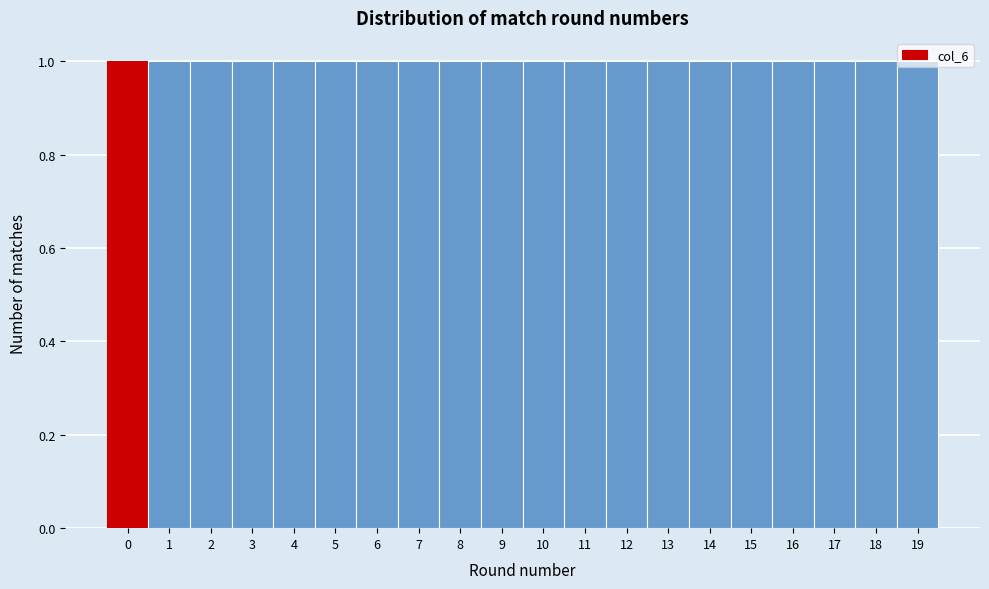

Reading left to right, list every bar in this chart as the range it spans on the x-axis followed by its height. The values are not printed on the chart, so give them approximately, as read against the axis.

-0.5 to 0.5: 1
0.5 to 1.5: 1
1.5 to 2.5: 1
2.5 to 3.5: 1
3.5 to 4.5: 1
4.5 to 5.5: 1
5.5 to 6.5: 1
6.5 to 7.5: 1
7.5 to 8.5: 1
8.5 to 9.5: 1
9.5 to 10.5: 1
10.5 to 11.5: 1
11.5 to 12.5: 1
12.5 to 13.5: 1
13.5 to 14.5: 1
14.5 to 15.5: 1
15.5 to 16.5: 1
16.5 to 17.5: 1
17.5 to 18.5: 1
18.5 to 19.5: 1